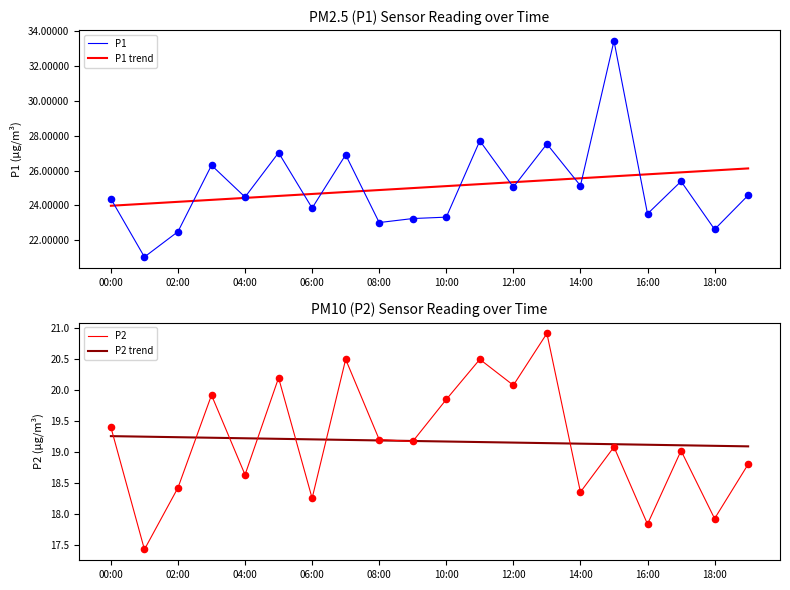

Which series reaches the maximum Y coordinate?

P1